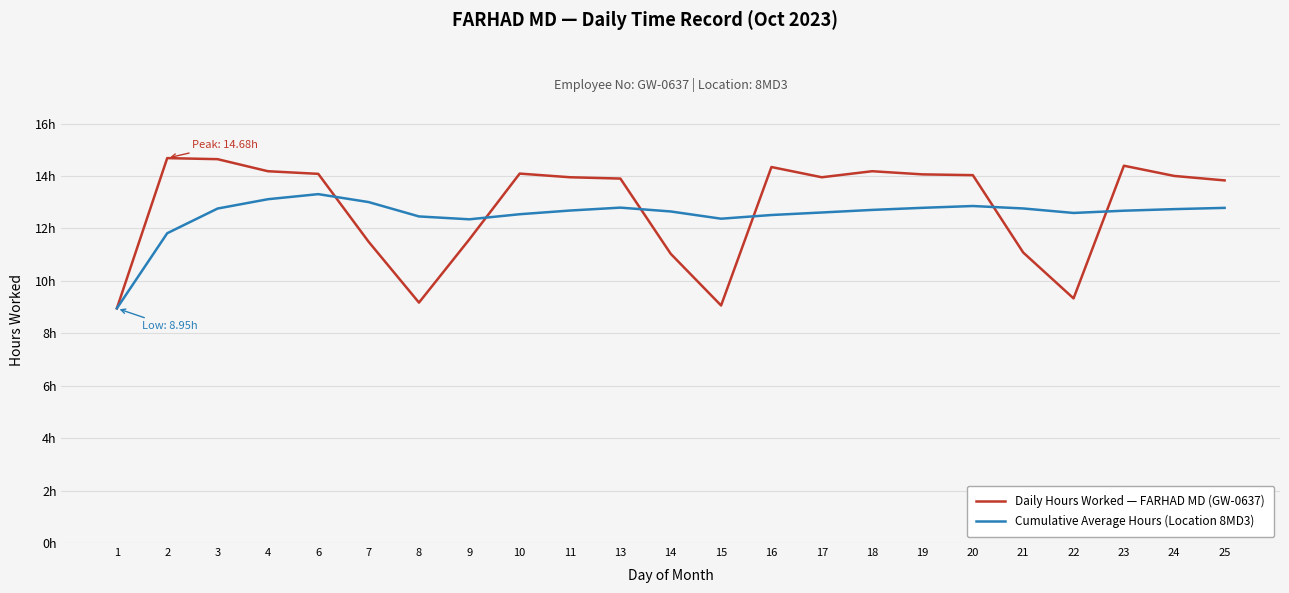

What is the difference between the maximum and minimum values in the Daily Hours Worked — FARHAD MD (GW-0637) series?

5.7